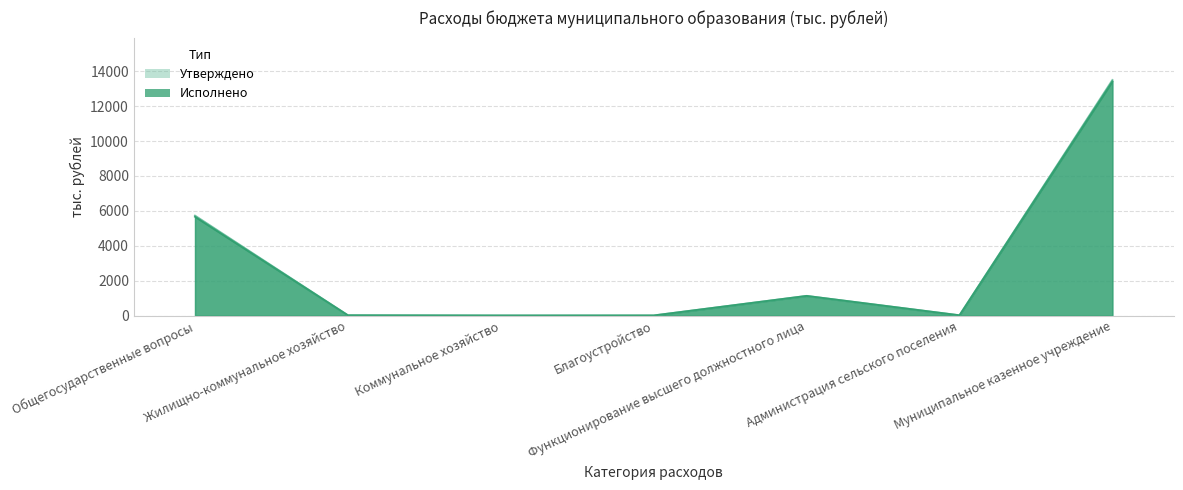

True or false: Исполнено (тыс. руб.) and Утверждено (тыс. руб.) intersect in this chart.

False